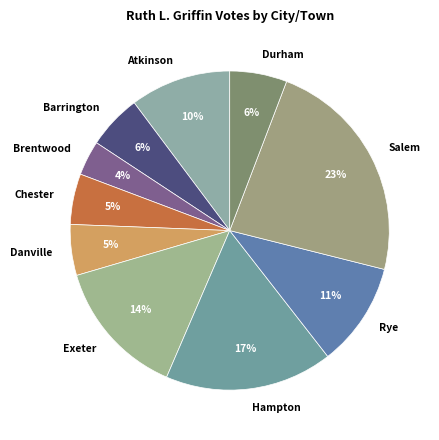

Which category has the biggest portion of the pie?

Salem